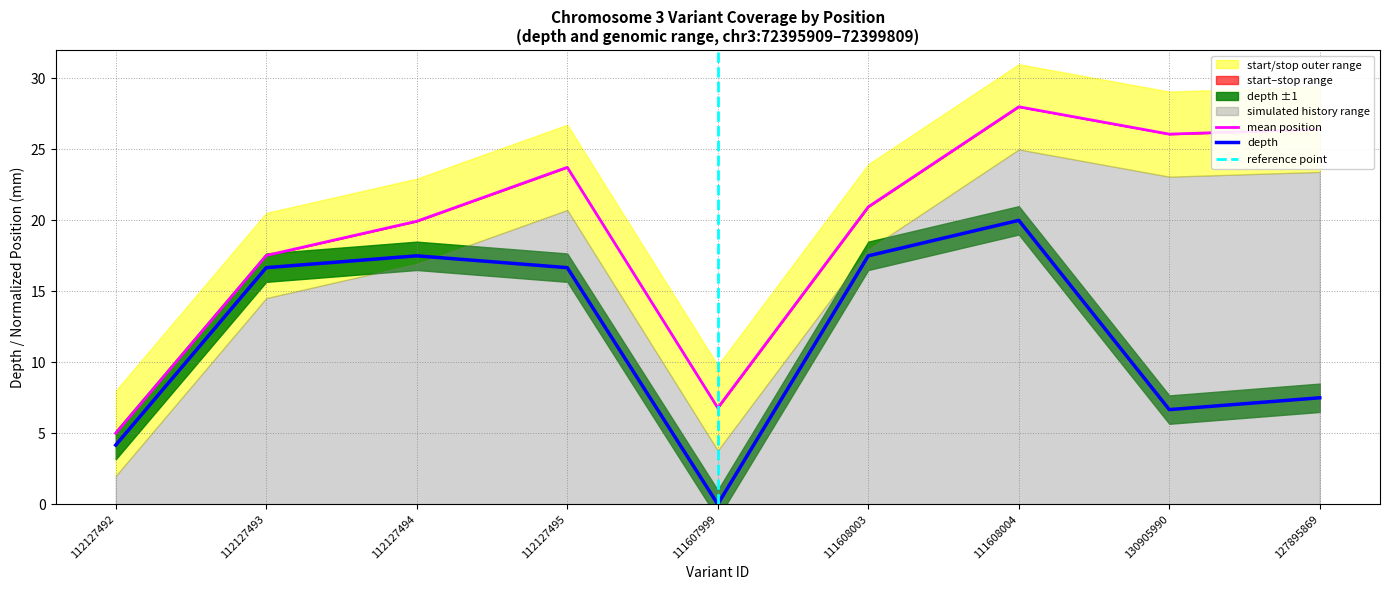

What is the difference between the start (scaled) values at 127895869 and 112127493?

8.9